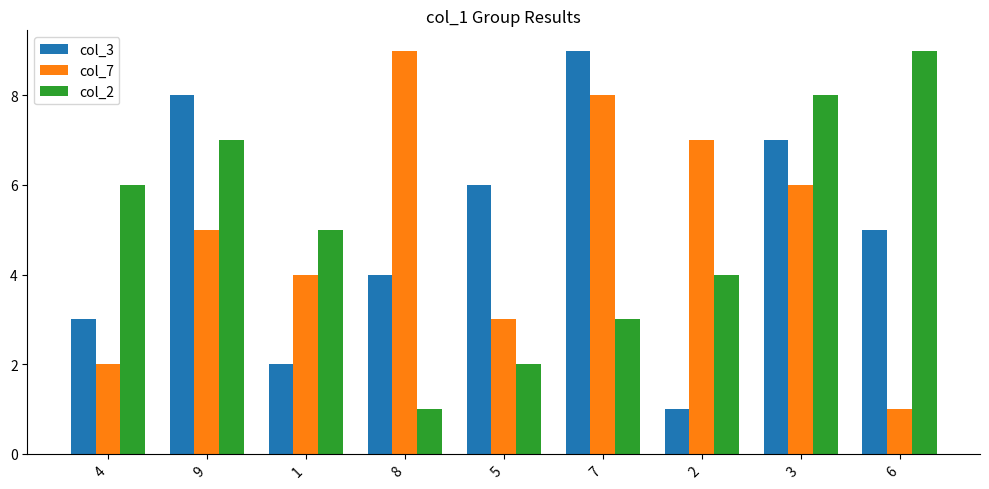

What is the label of the 5th bar from the right?

5